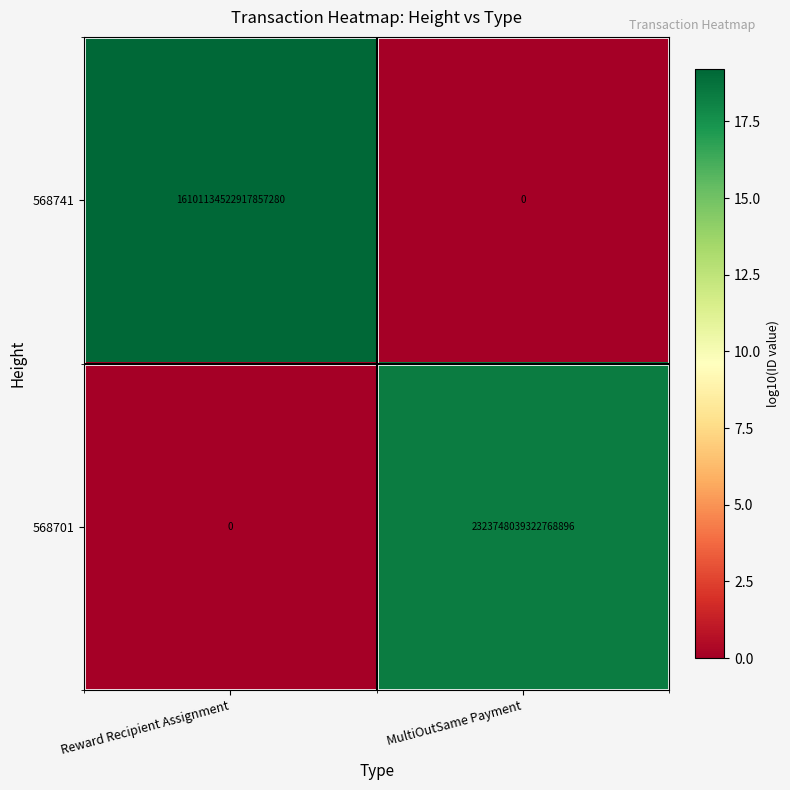

Which series has the largest total across all categories?

568741